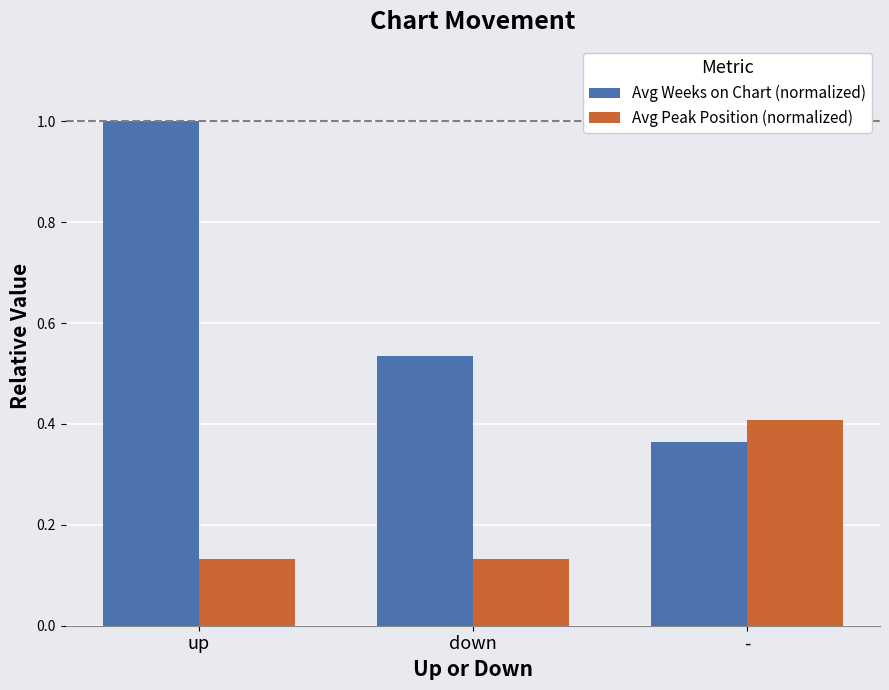

Rank the series at down from highest to lowest value.

Avg Weeks on Chart (normalized), Avg Peak Position (normalized)